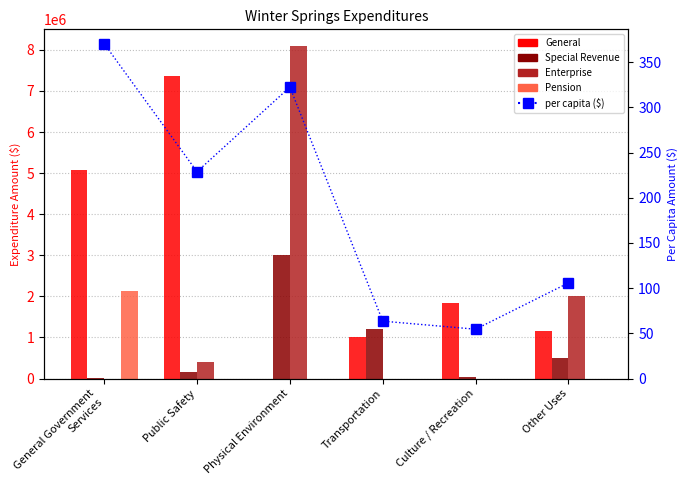

Is the value of General at Other Uses greater than the value of per capita ($) at Transportation?

Yes